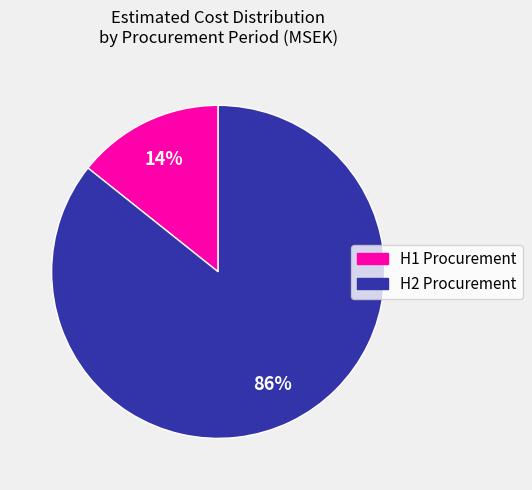

To the nearest percent, what is the average slice percentage?

50%